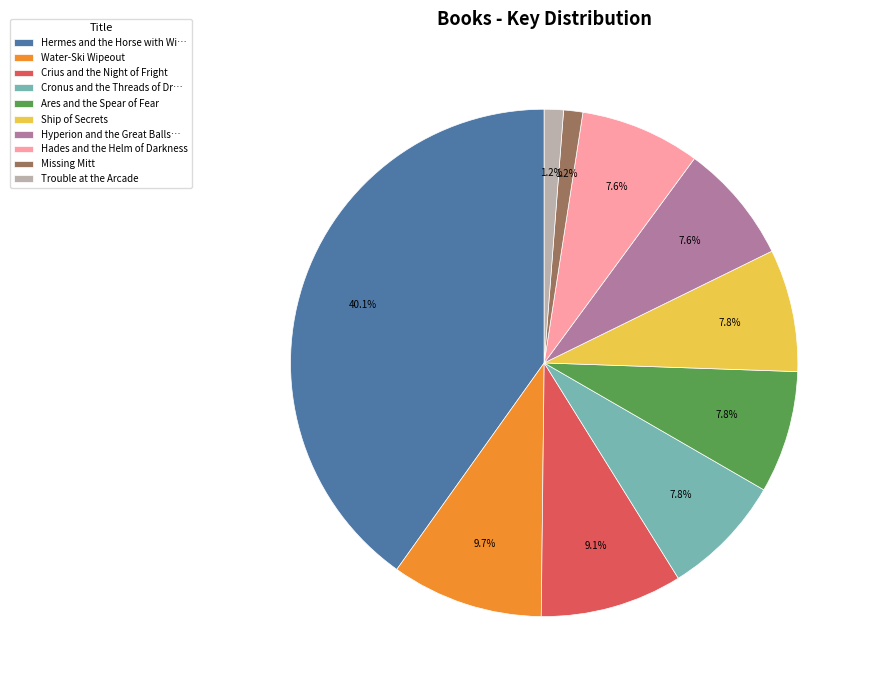

How many slices are in this pie chart?

10